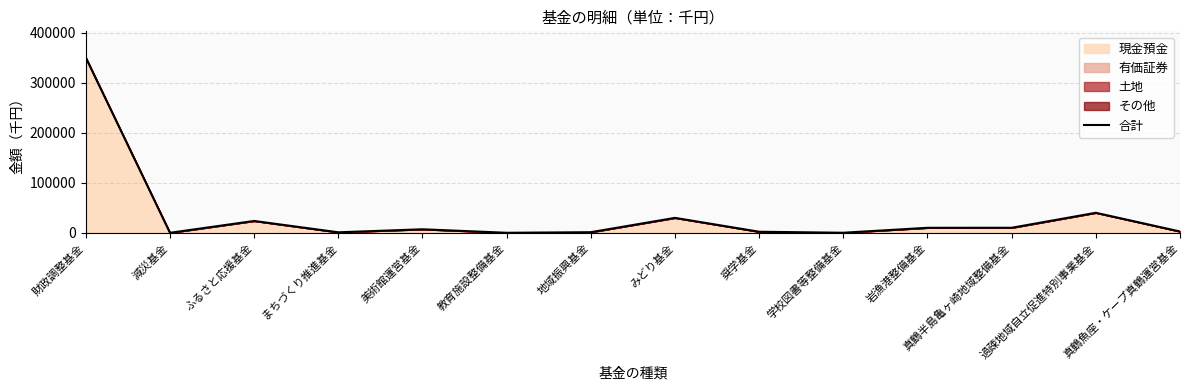

True or false: the data shows 189 at 学校図書等整備基金.

False